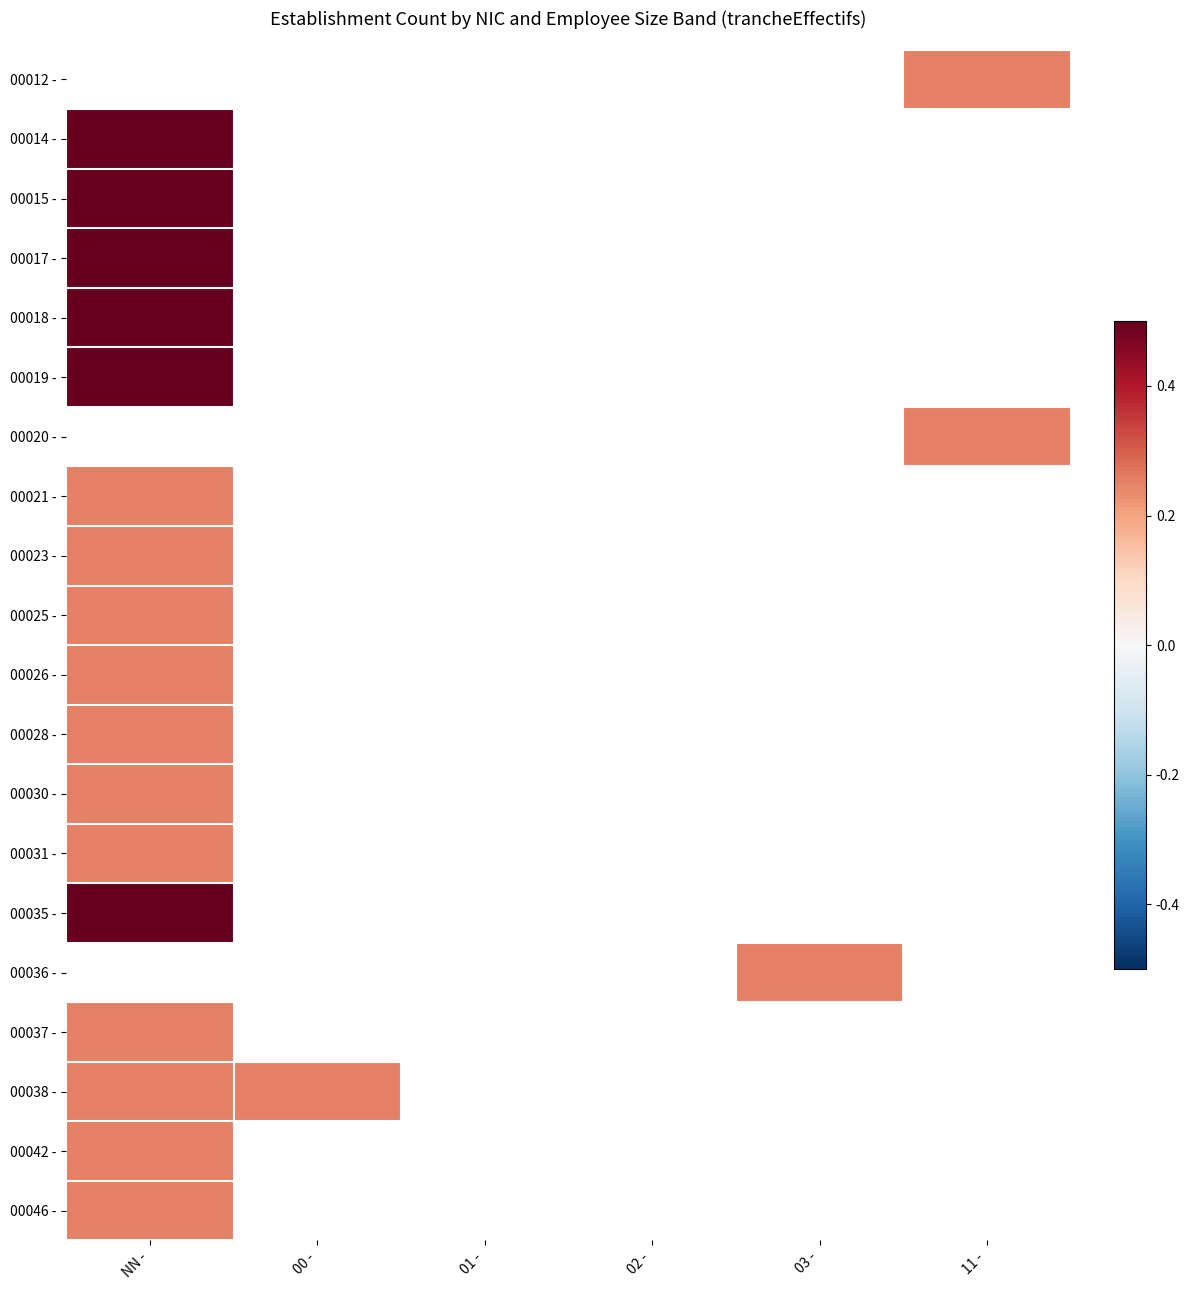

At which category is the sum across all series the highest?

NN -